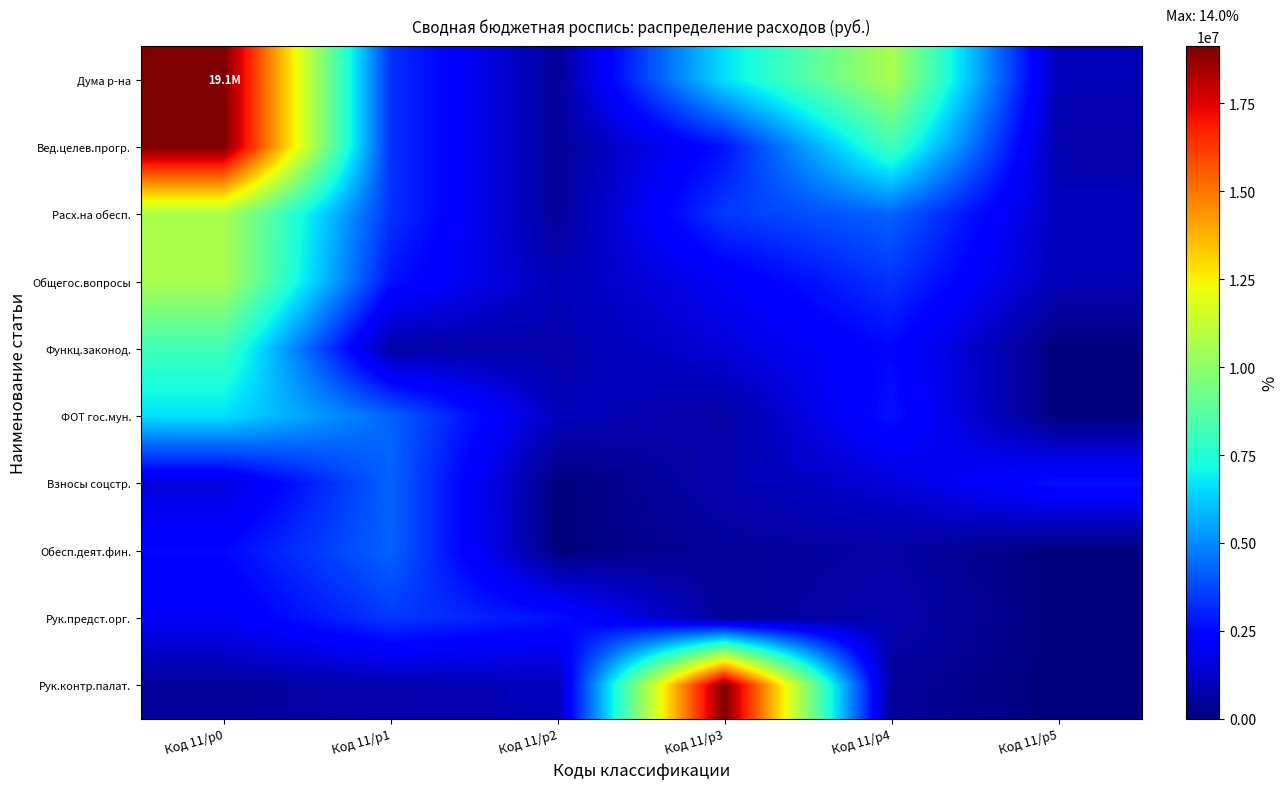

At Код 11/р4, list the series in order from largest to smallest.

Дума р-на, Вед.целев.прогр., Расх.на обесп., Общегос.вопросы, ФОТ гос.мун., Функц.законод., Взносы соцстр., Рук.предст.орг., Обесп.деят.фин., Рук.контр.палат.